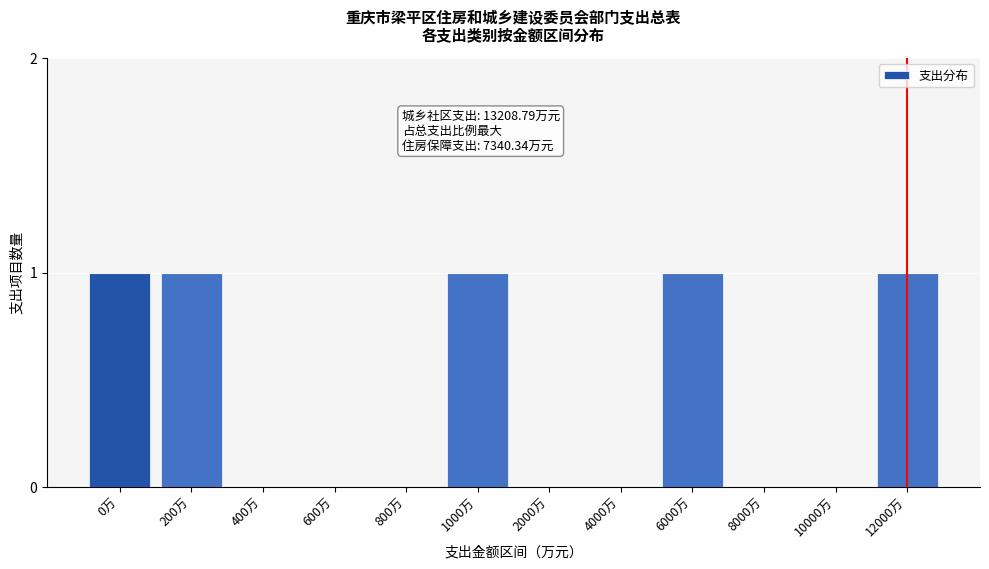

Reading left to right, extract all data points from this chart.

0万=1	200万=1	400万=0	600万=0	800万=0	1000万=1	2000万=0	4000万=0	6000万=1	8000万=0	10000万=0	12000万=1